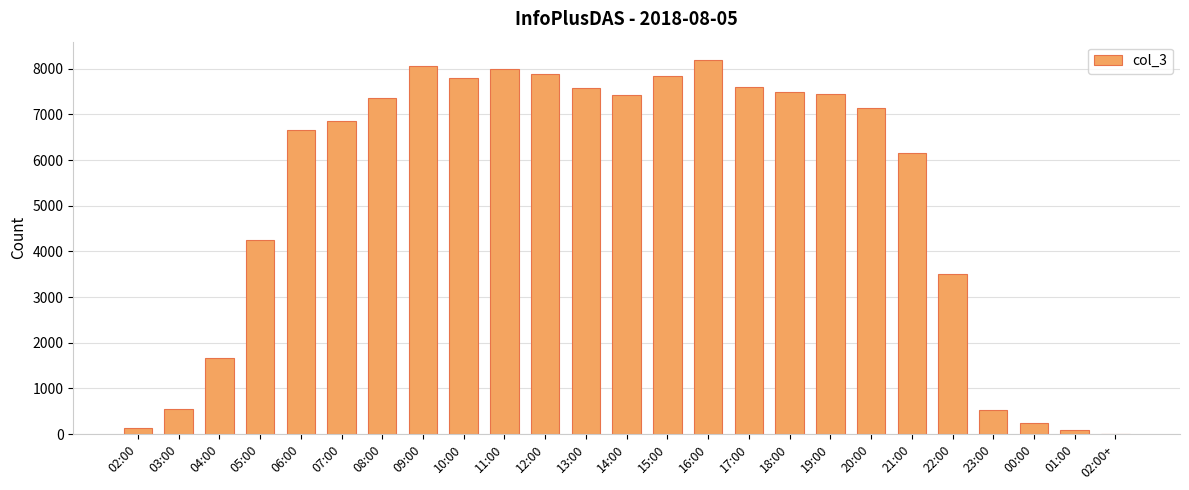

At which label is the value closest to 4092?

05:00